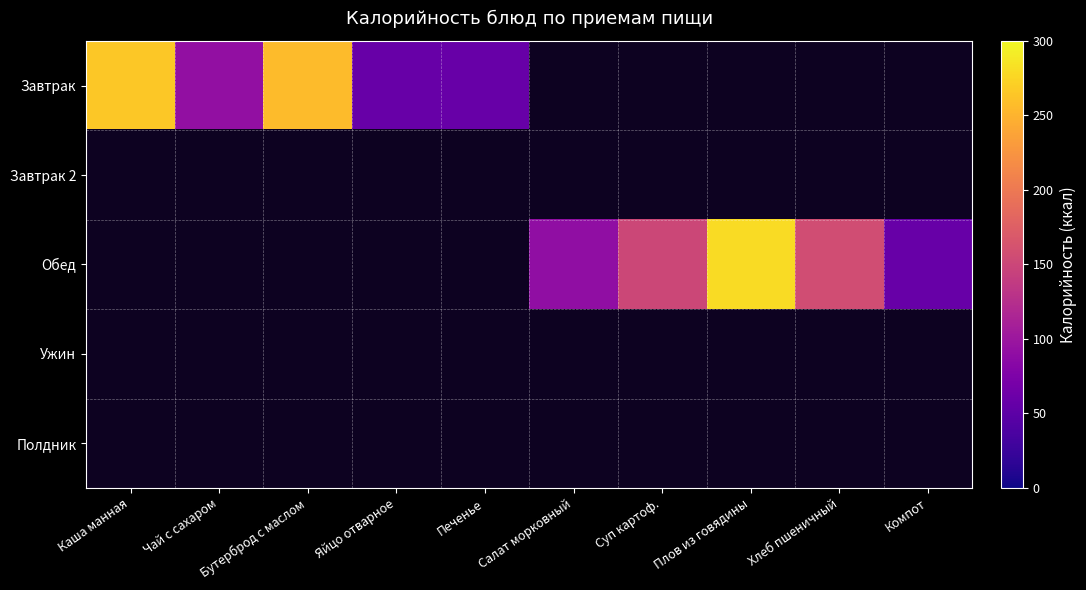

How many distinct data groups are displayed?

5